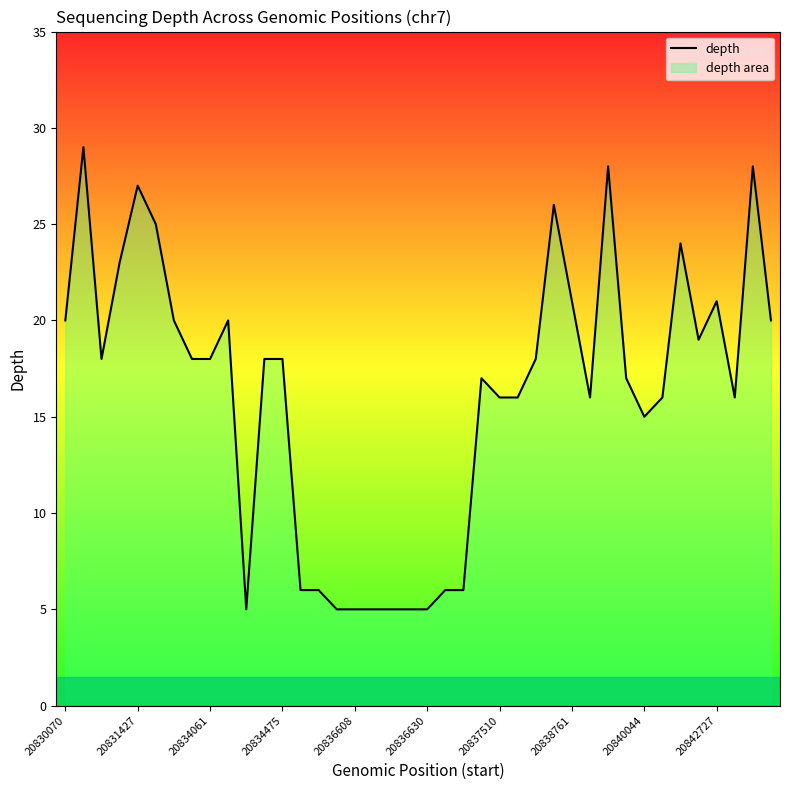

Reading left to right, transcribe all the data shown in this chart.

20	29	18	23	27	25	20	18	18	20	5	18	18	6	6	5	5	5	5	5	5	6	6	17	16	16	18	26	21	16	28	17	15	16	24	19	21	16	28	20